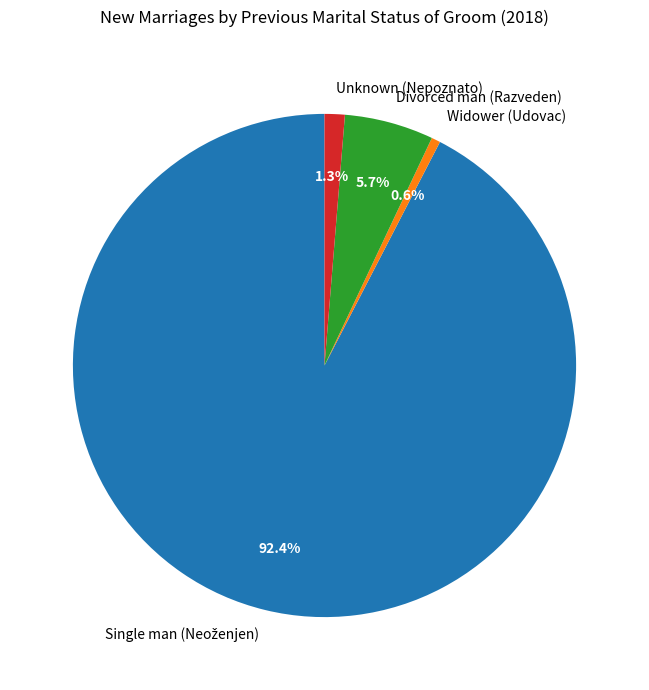

Which has a higher value, Widower (Udovac) or Unknown (Nepoznato)?

Unknown (Nepoznato)